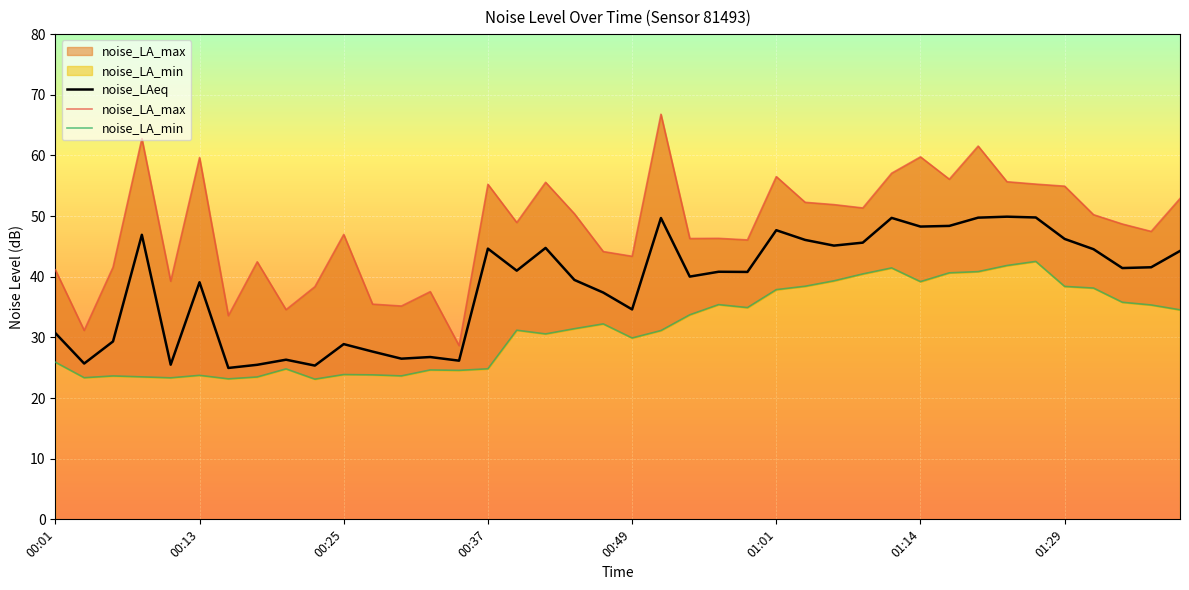

What is the value of the noise_LA_min point at the 19th from the left?

31.4